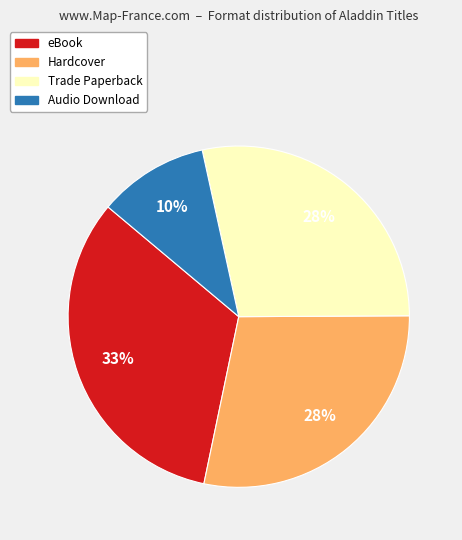

To the nearest percent, what is the combined percentage of Audio Download and eBook?

43%